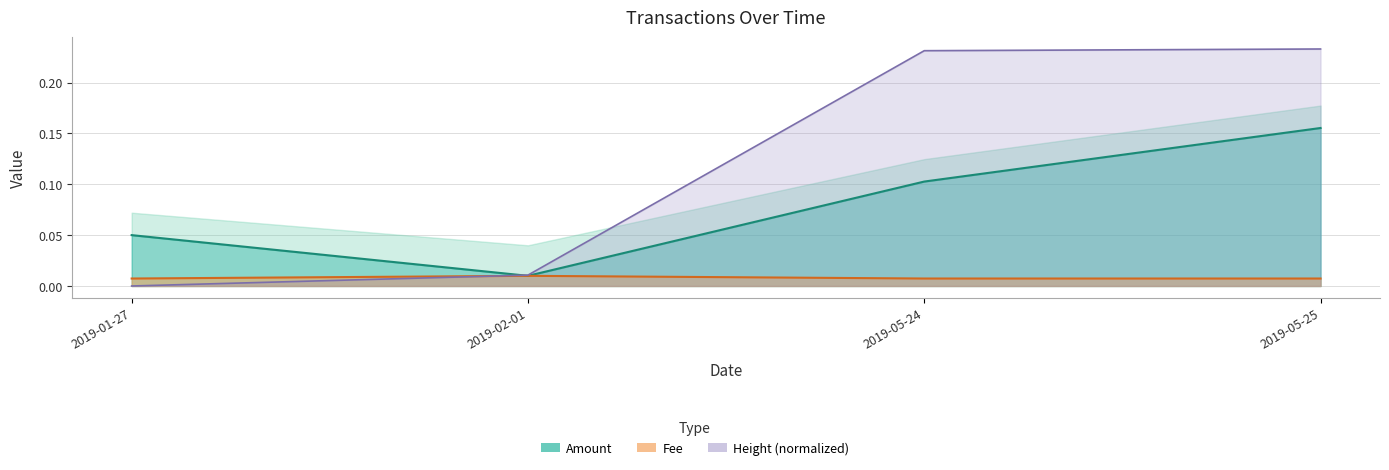

The value of Amount at 2019-02-01 is 0.0. True or false?

True